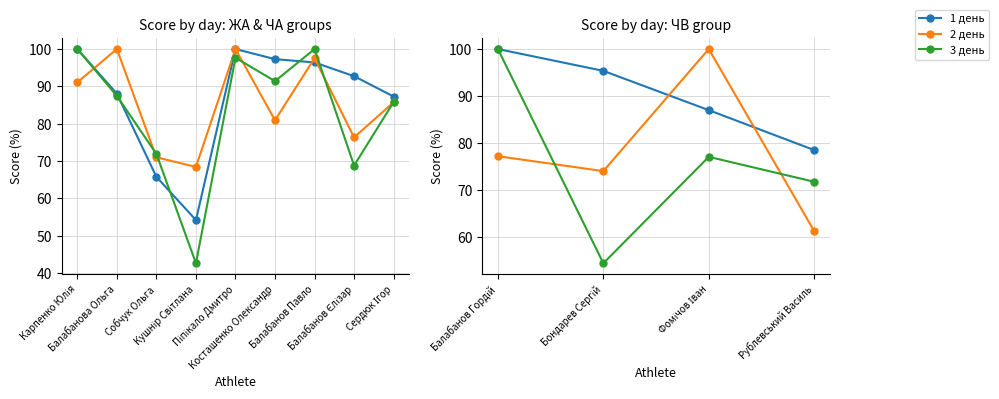

What is the difference between the maximum and second lowest values in the 3 день series?

28.2